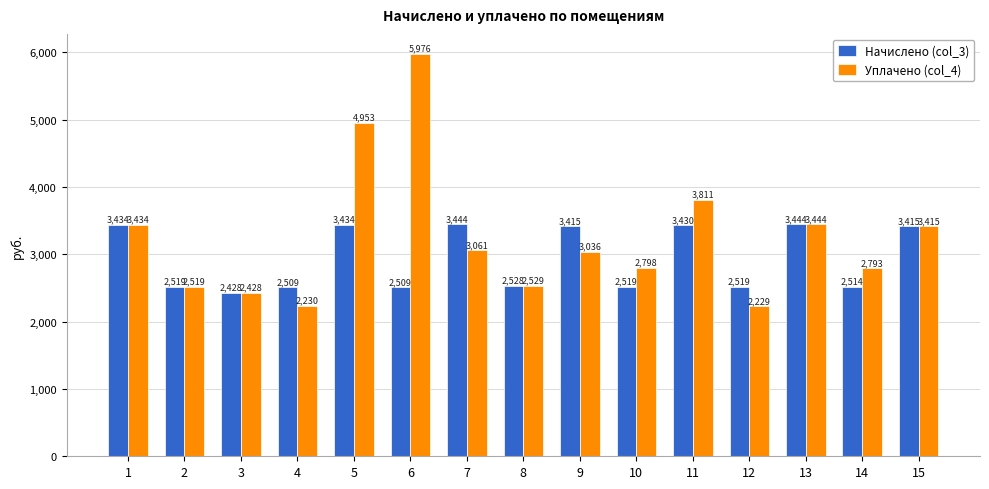

How many data points in Уплачено (col_4) are less than 3035?

7